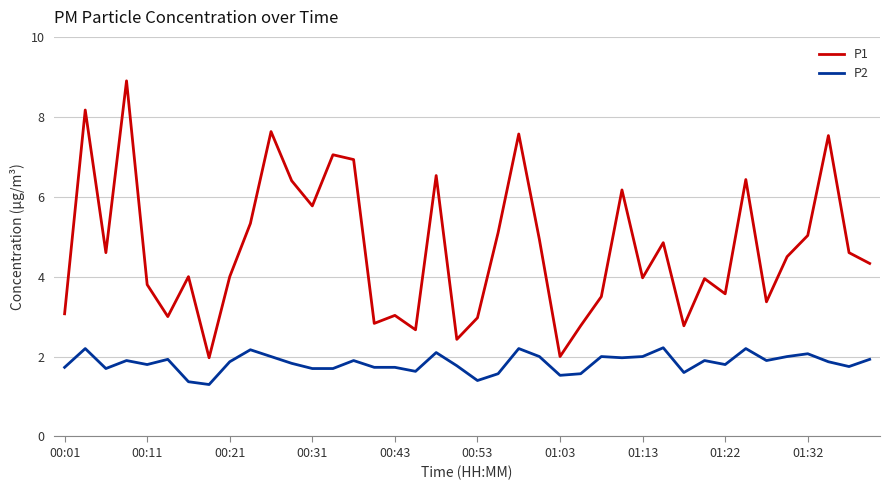

Which series has the largest range (max minus min)?

P1